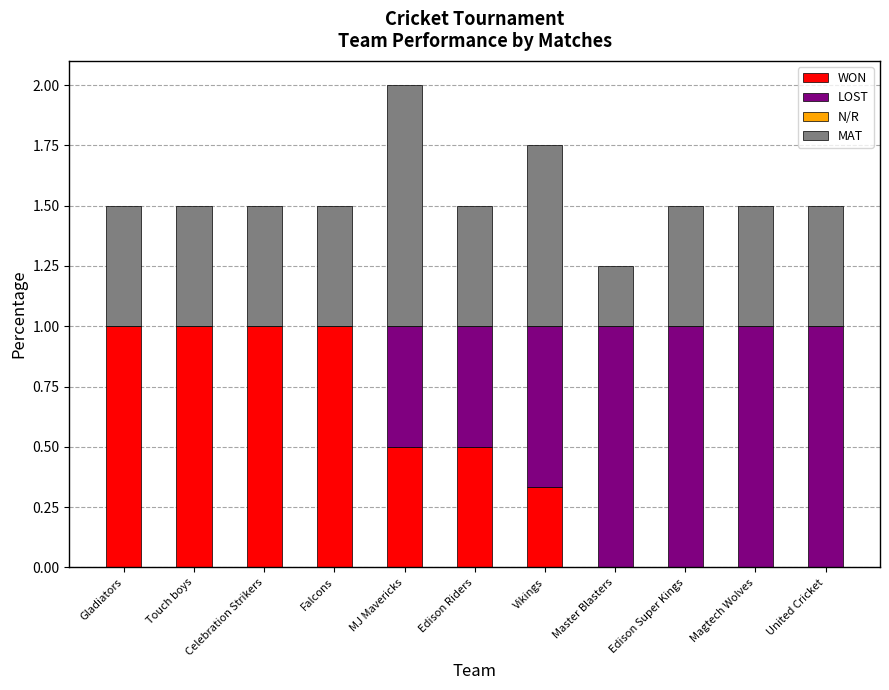

Does the chart contain stacked bars?

Yes